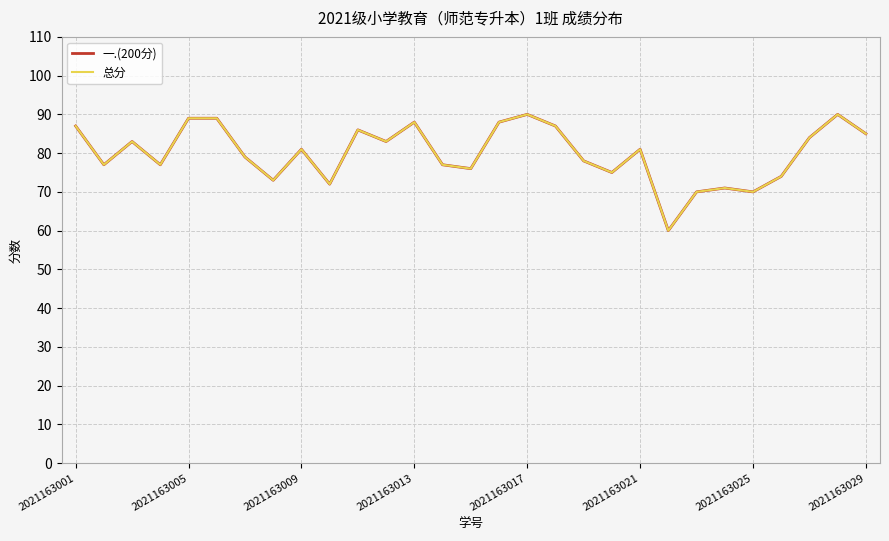

What is the sum of all 总分 values?

2320